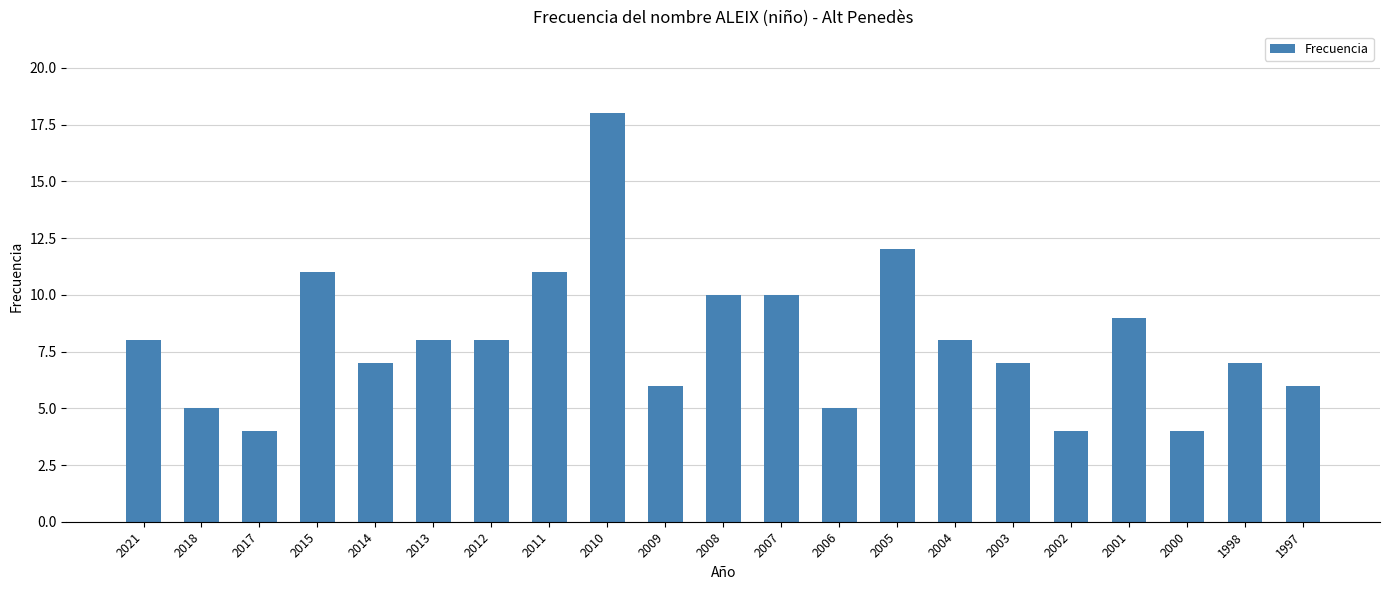

What is the sum of all values?

168